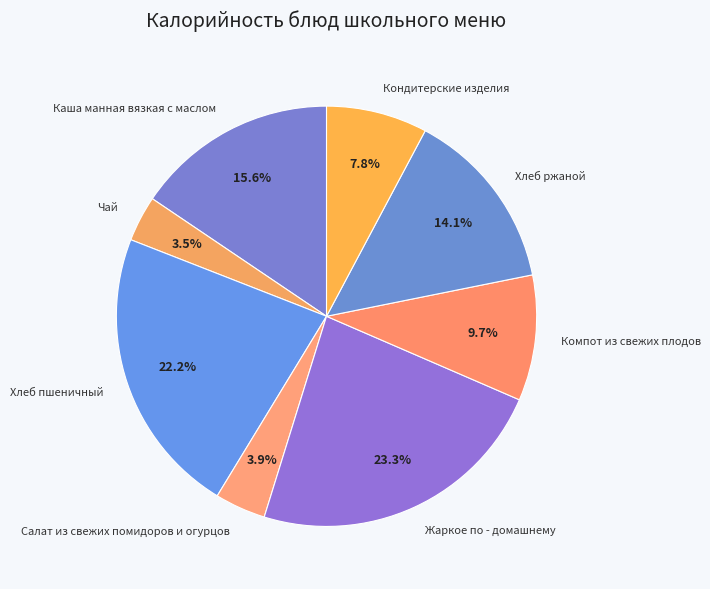

What percentage is the Хлеб ржаной slice, to the nearest percent?

14%